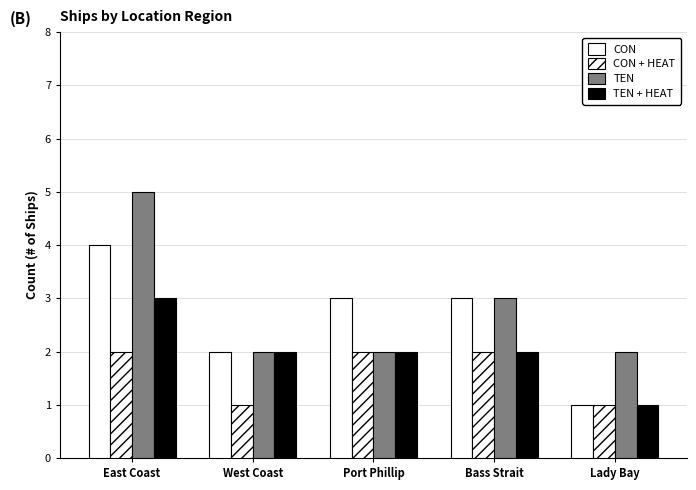

At which label does TEN + HEAT first exceed 2?

East Coast